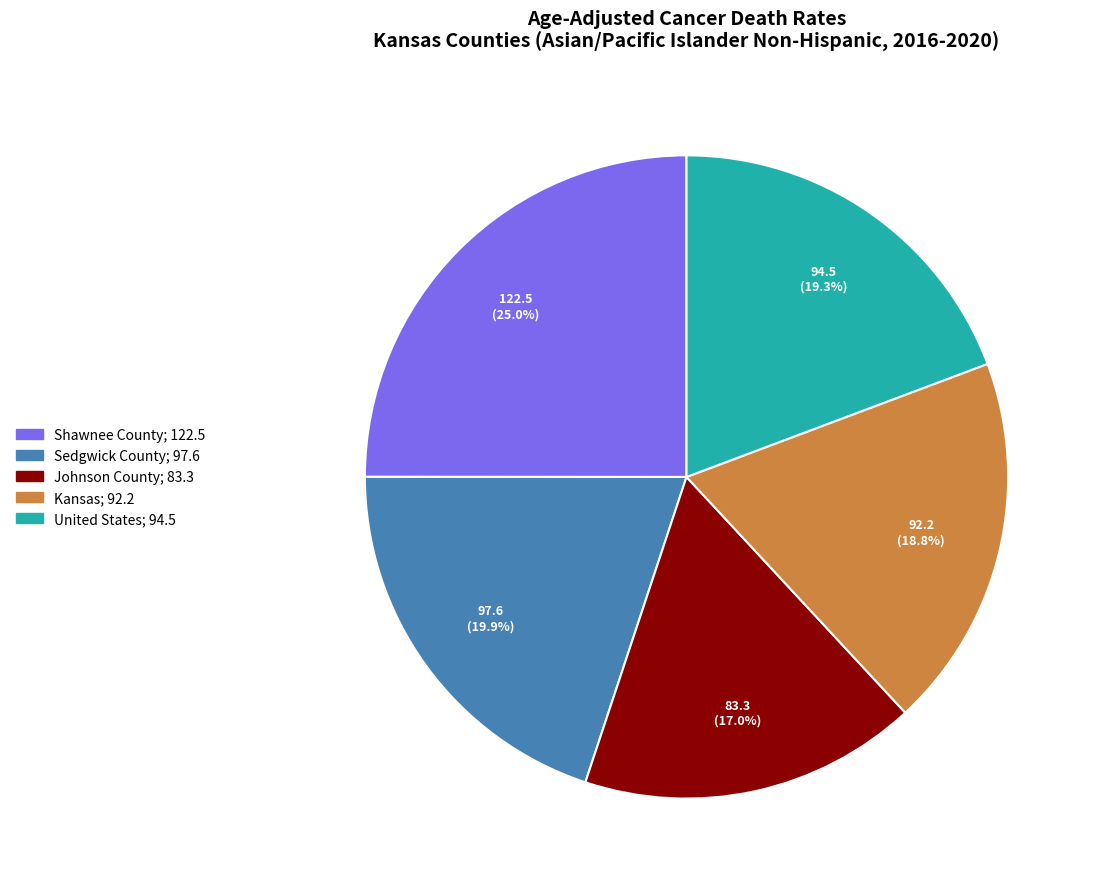

Which has a higher value, United States or Shawnee County?

Shawnee County